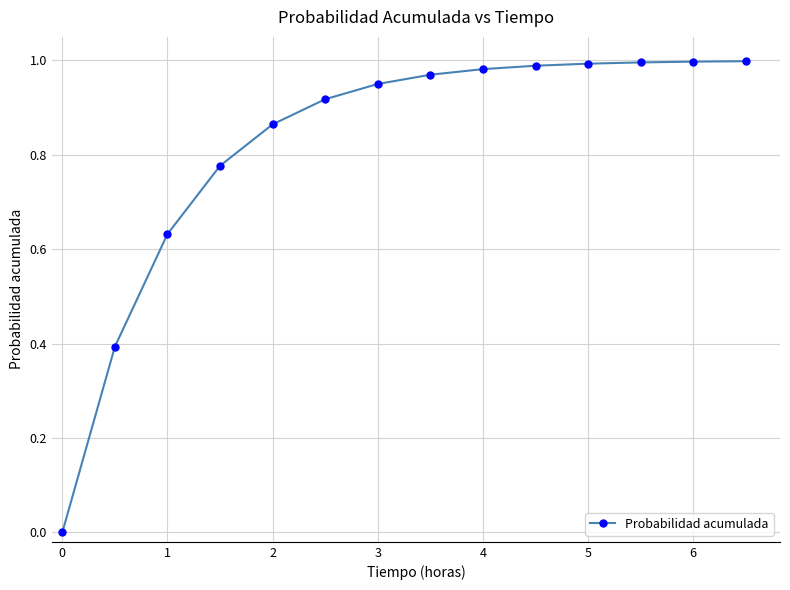

What is the sum of all values?

11.5